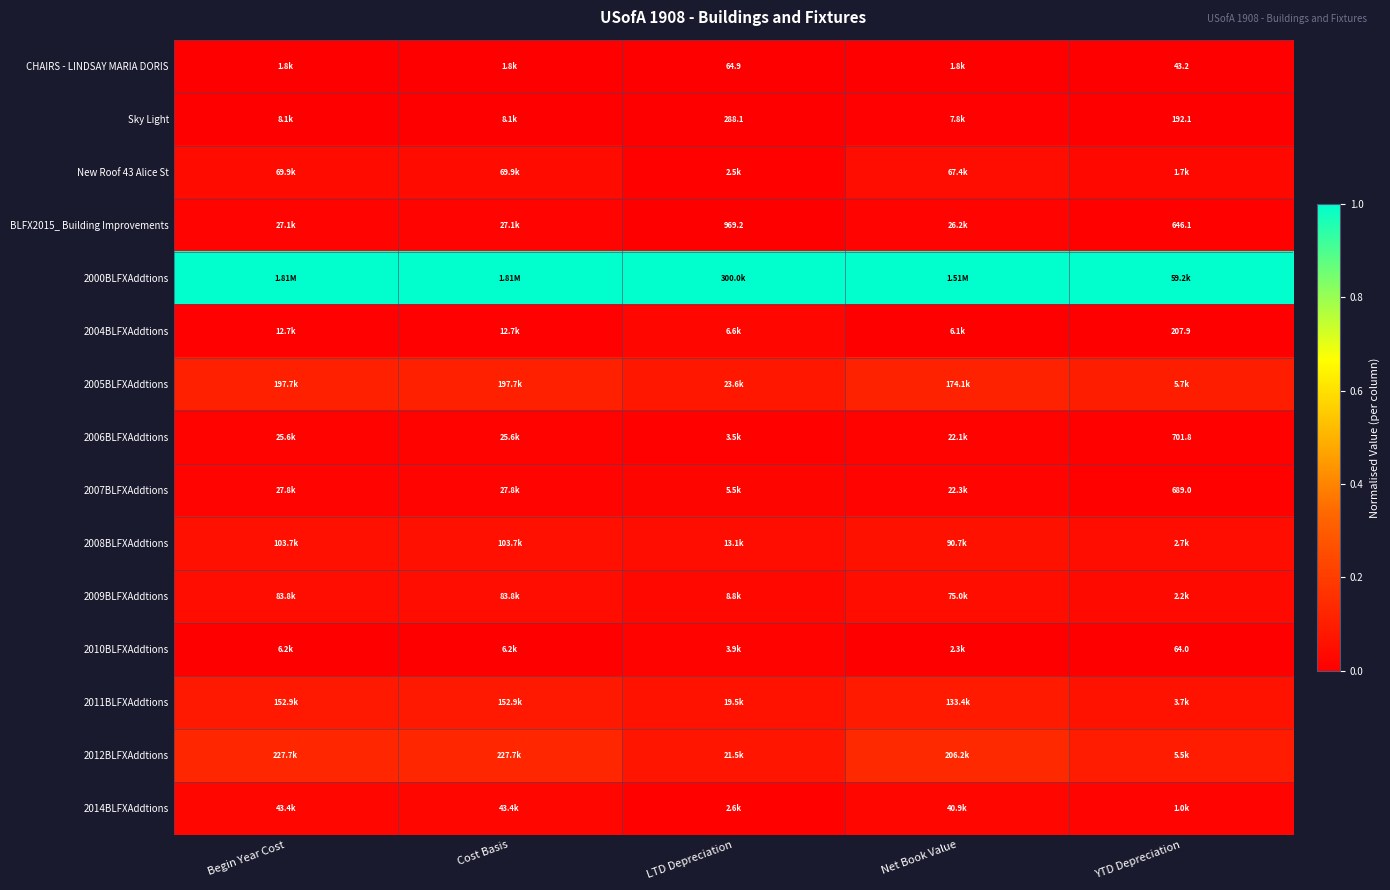

List the series in order of their peak value, highest first.

2000BLFXAddtions, 2012BLFXAddtions, 2005BLFXAddtions, 2011BLFXAddtions, 2008BLFXAddtions, 2009BLFXAddtions, New Roof 43 Alice St, 2014BLFXAddtions, 2004BLFXAddtions, 2007BLFXAddtions, BLFX2015_ Building Improvements, 2006BLFXAddtions, 2010BLFXAddtions, Sky Light, CHAIRS - LINDSAY MARIA DORIS